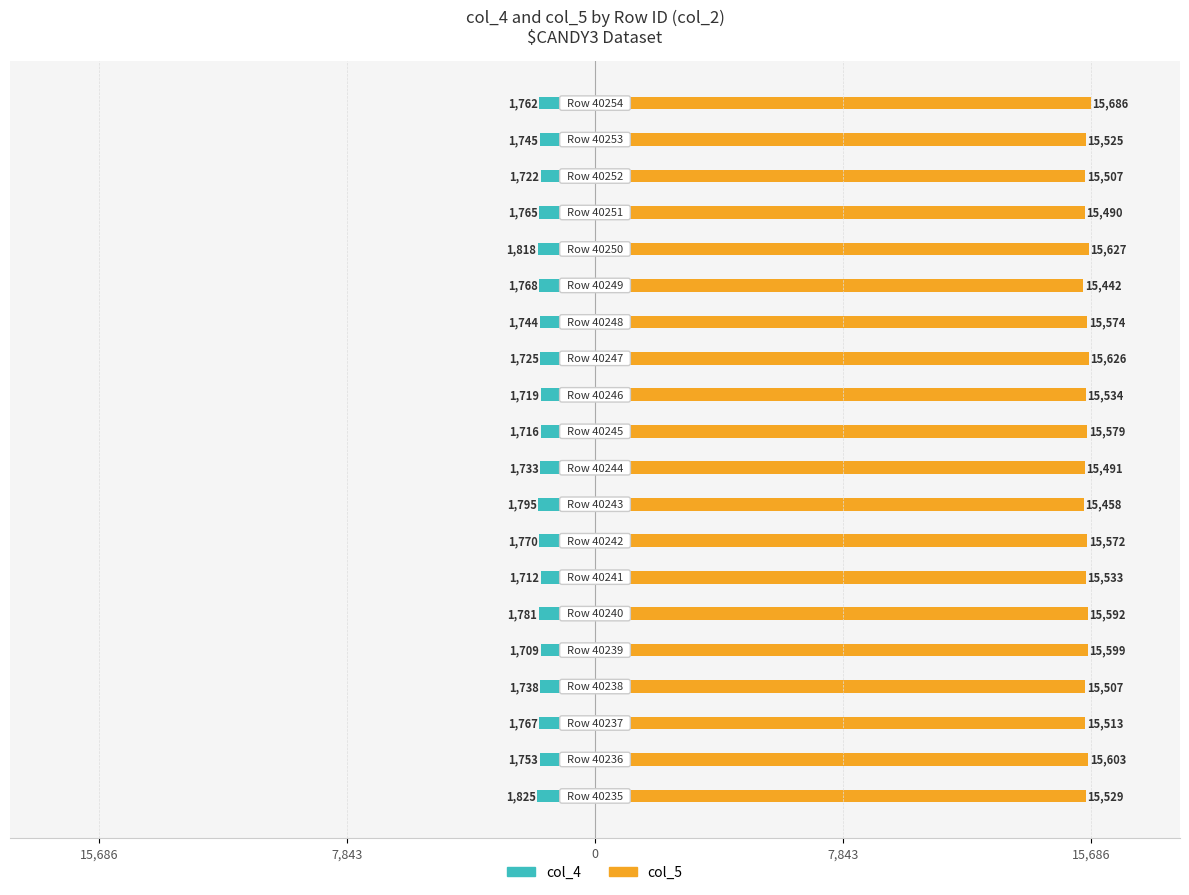

Reading left to right, what are all the values shown in this chart?

col_4: -1825	-1753	-1767	-1738	-1709	-1781	-1712	-1770	-1795	-1733	-1716	-1719	-1725	-1744	-1768	-1818	-1765	-1722	-1745	-1762
col_5: 15529	15603	15513	15507	15599	15592	15533	15572	15458	15491	15579	15534	15626	15574	15442	15627	15490	15507	15525	15686